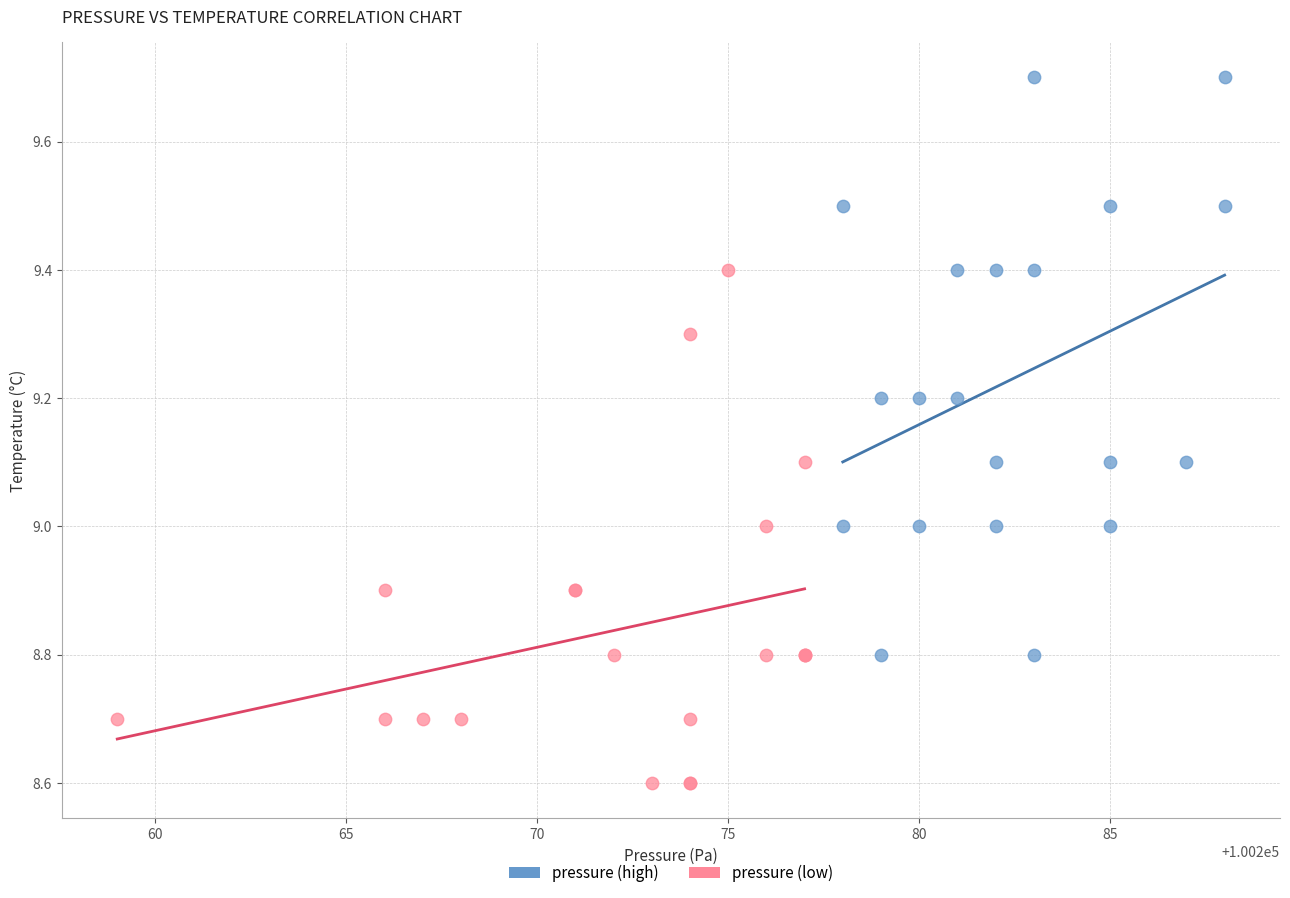

Which series contains the highest Y value?

pressure (high)